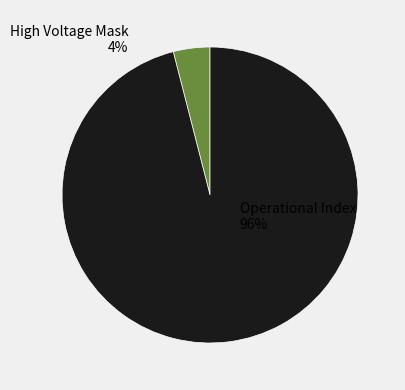

Combined, what portion of the pie is Operational Index and High Voltage Mask?

100.0%